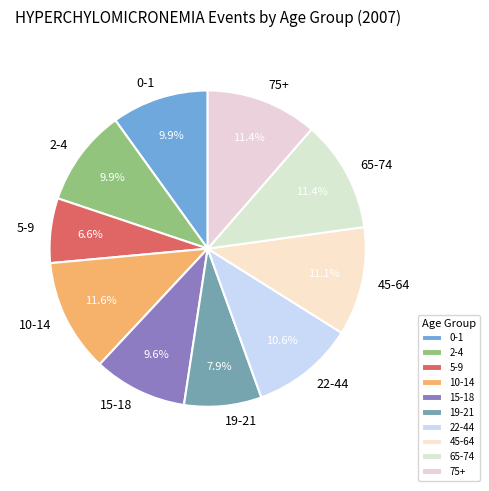

Combined, do 5-9 and 65-74 account for over 50%?

No